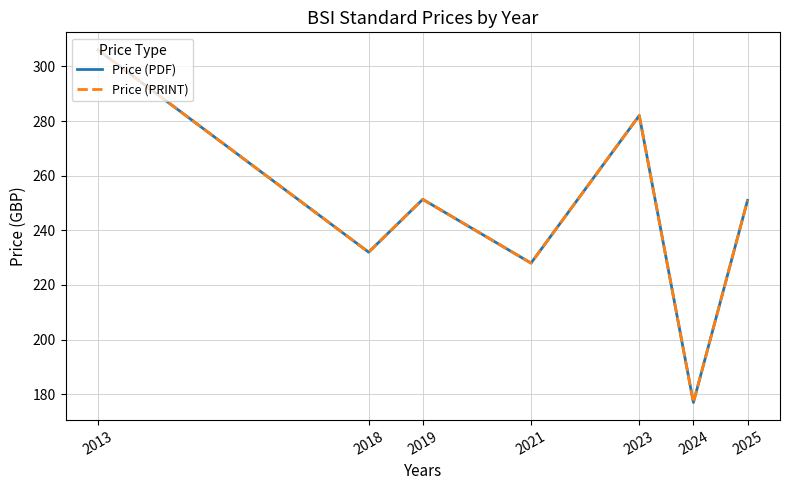

Is this an area chart (filled region under the line)?

No